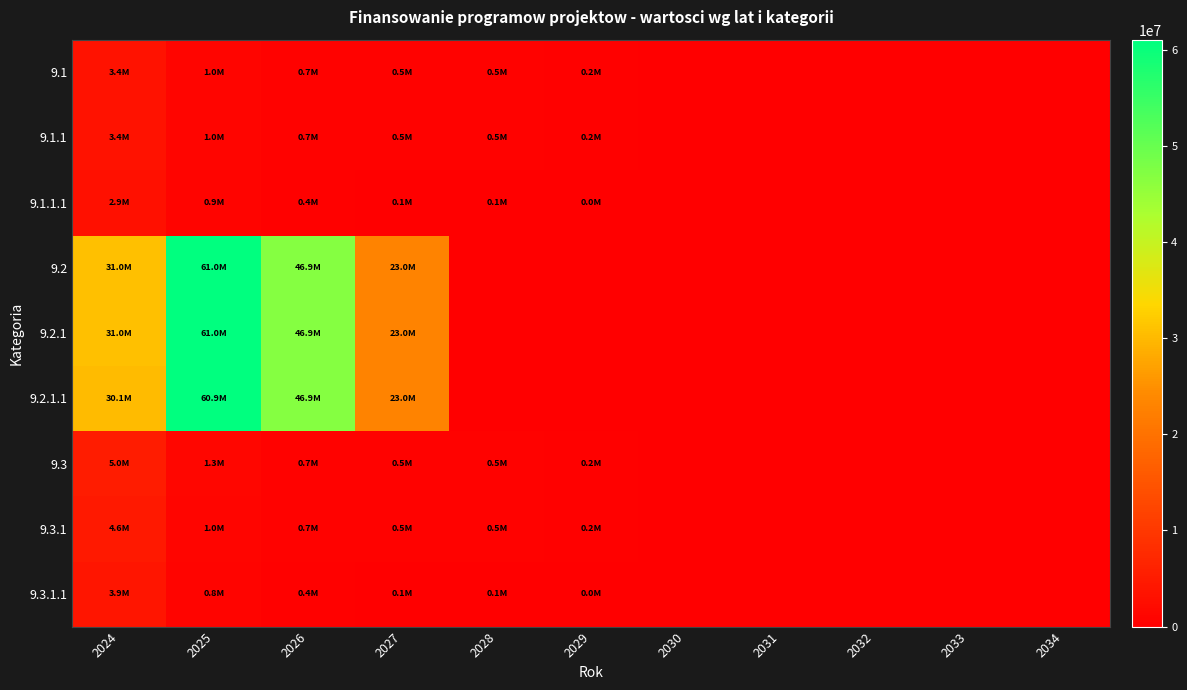

Which series has the largest total across all categories?

9.2